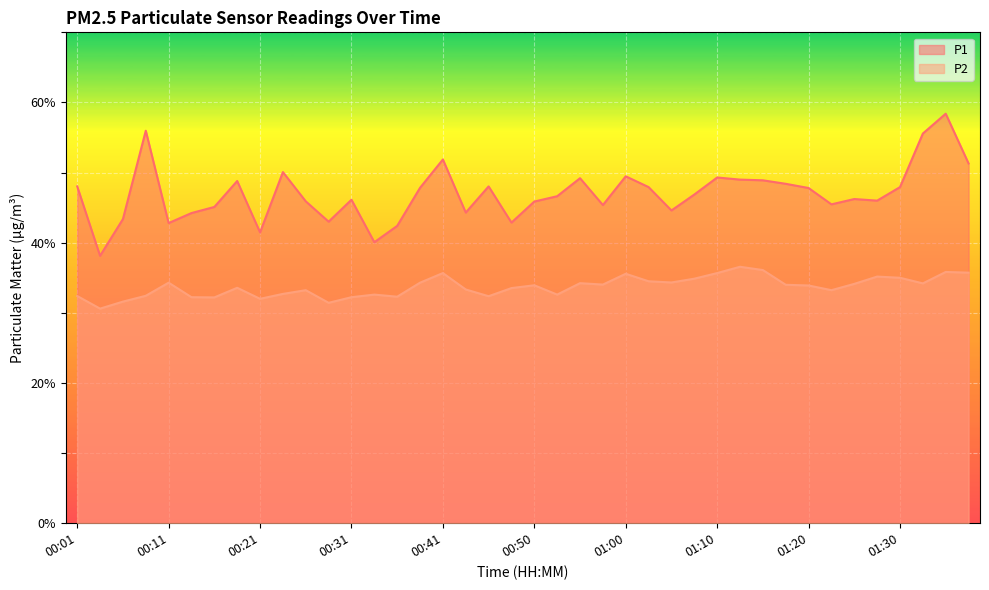

At which category is the sum across all series the highest?

01:35